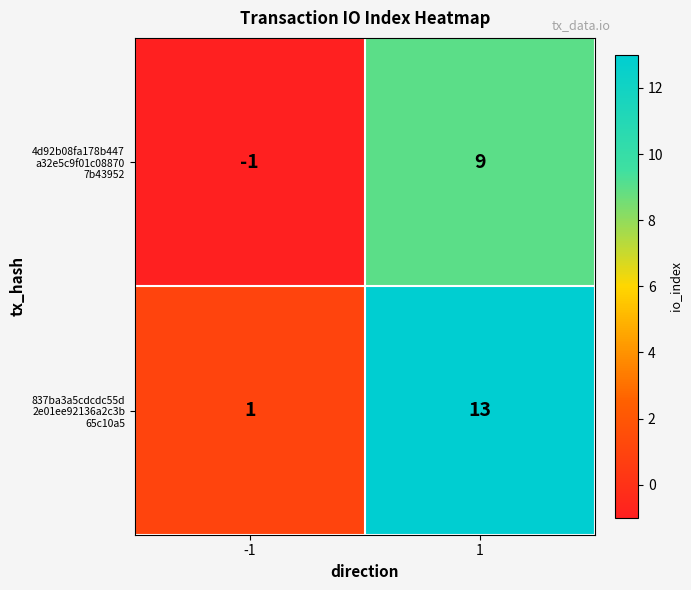

What is the greatest value displayed?

13